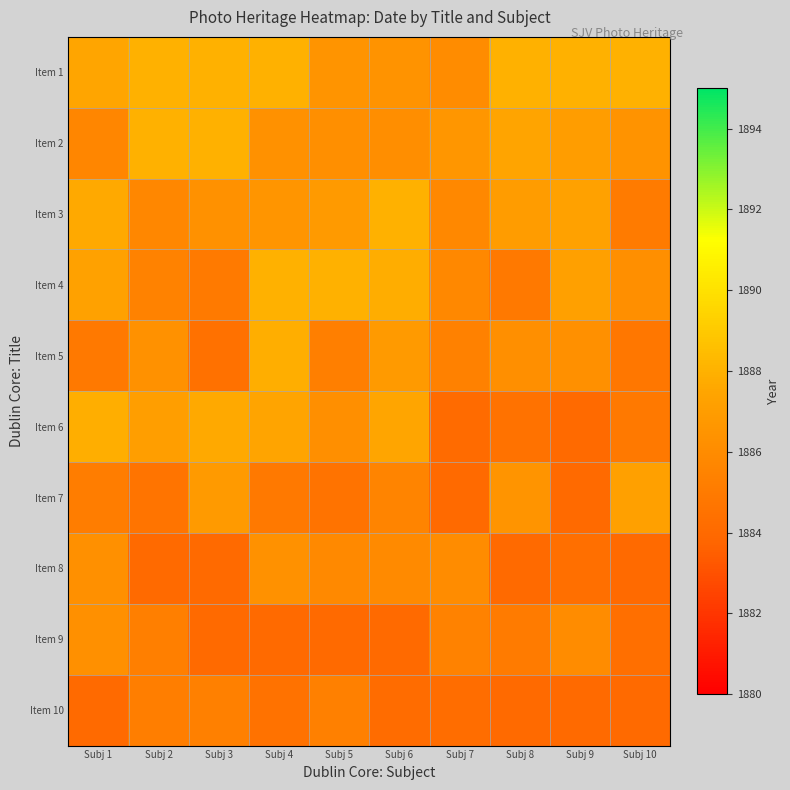

Count the number of data series in this chart.

10